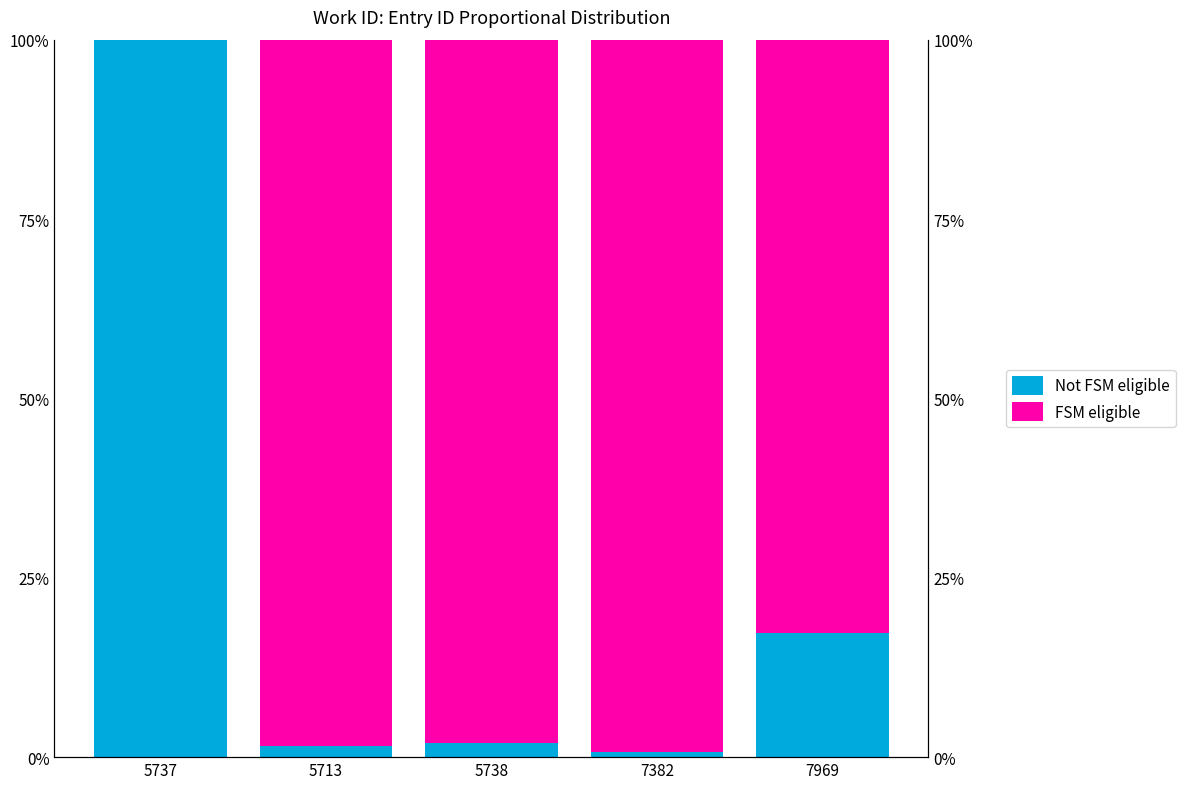

At which label is Not FSM eligible closest to 50?

7969